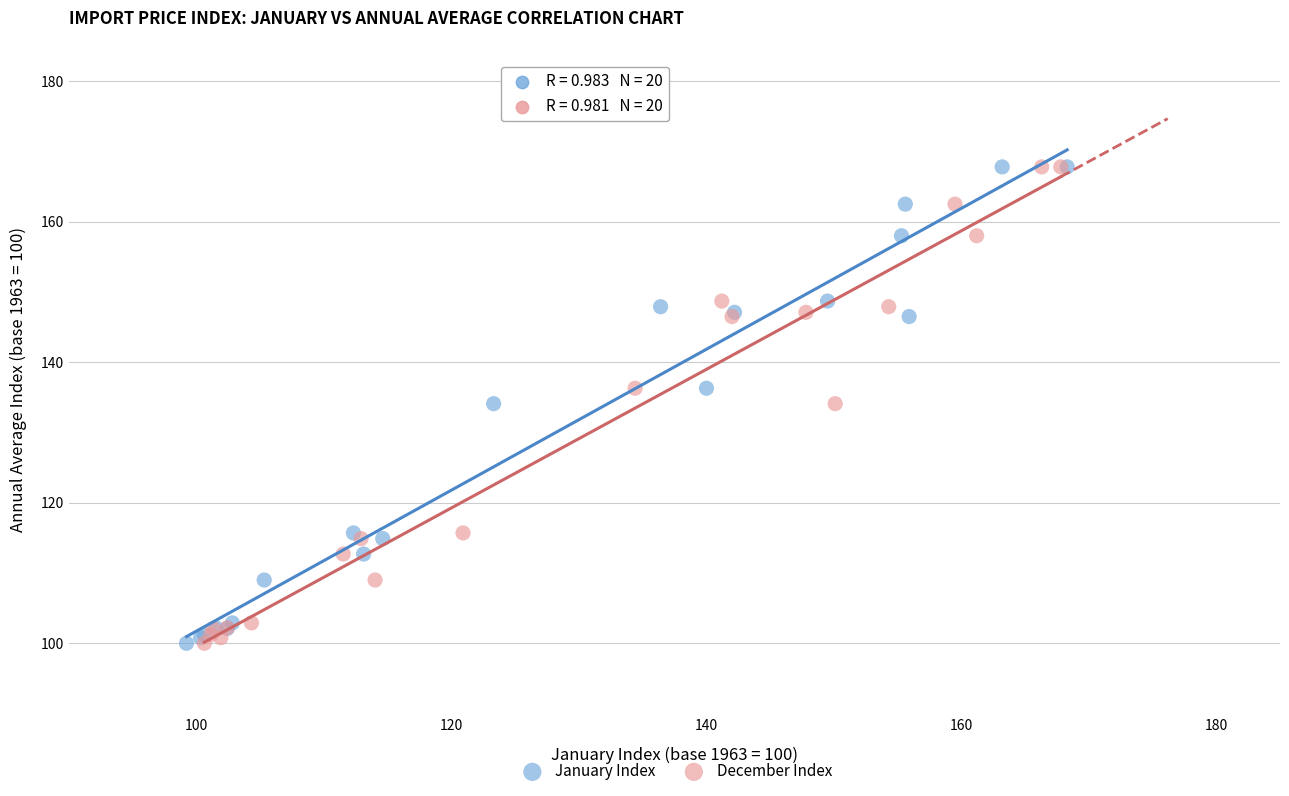

What are all the series names shown in the legend?

January Index, December Index